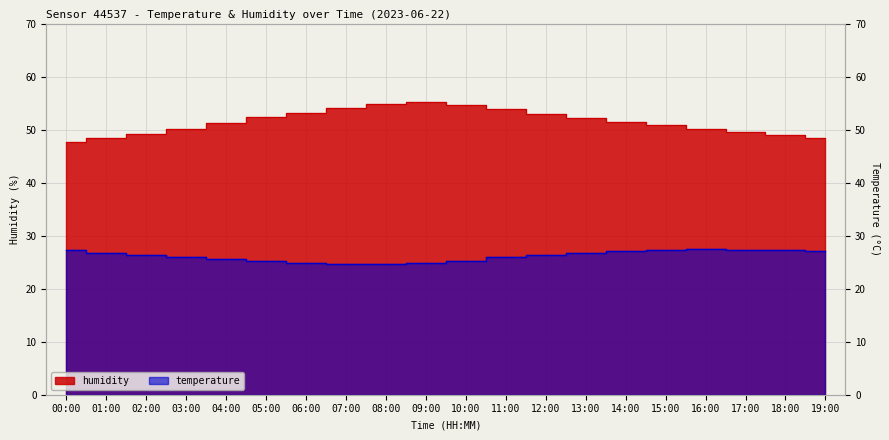

Reading left to right, extract all data points from this chart.

humidity: 00:00=47.6	01:00=48.5	02:00=49.2	03:00=50.1	04:00=51.3	05:00=52.4	06:00=53.2	07:00=54.1	08:00=54.8	09:00=55.2	10:00=54.6	11:00=53.8	12:00=52.9	13:00=52.1	14:00=51.4	15:00=50.8	16:00=50.2	17:00=49.6	18:00=49.0	19:00=48.5
temperature: 00:00=27.2	01:00=26.7	02:00=26.4	03:00=26.0	04:00=25.6	05:00=25.2	06:00=24.9	07:00=24.7	08:00=24.6	09:00=24.8	10:00=25.3	11:00=25.9	12:00=26.4	13:00=26.8	14:00=27.1	15:00=27.3	16:00=27.4	17:00=27.3	18:00=27.2	19:00=27.1